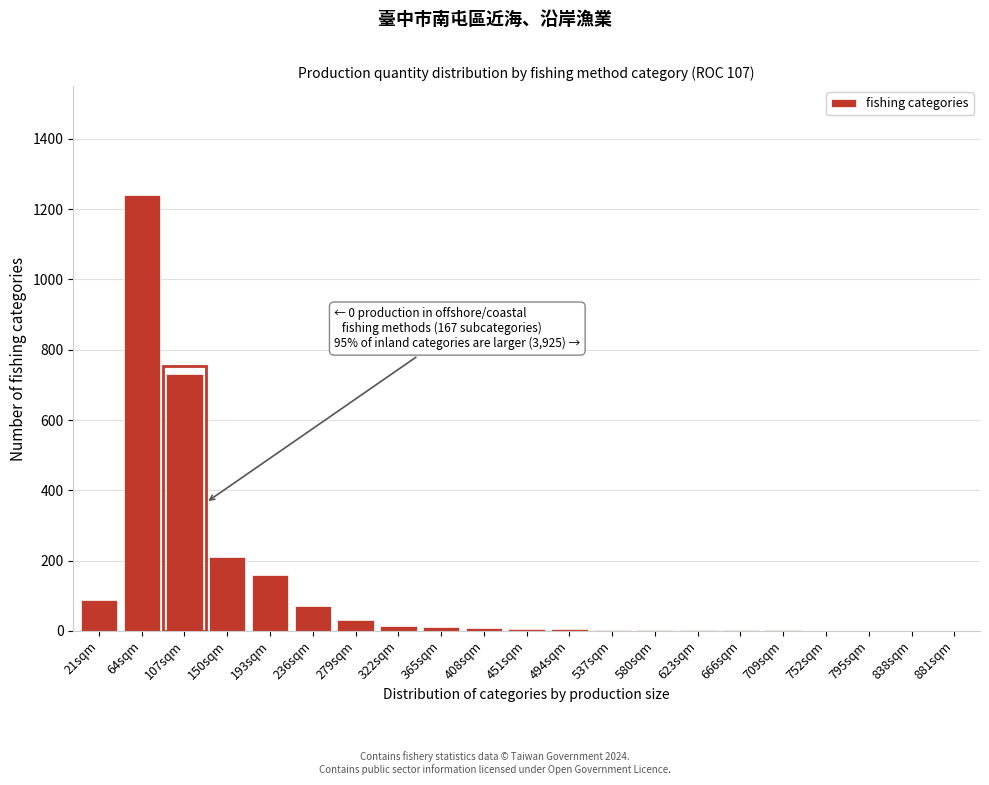

What is the sum of all values?

2591